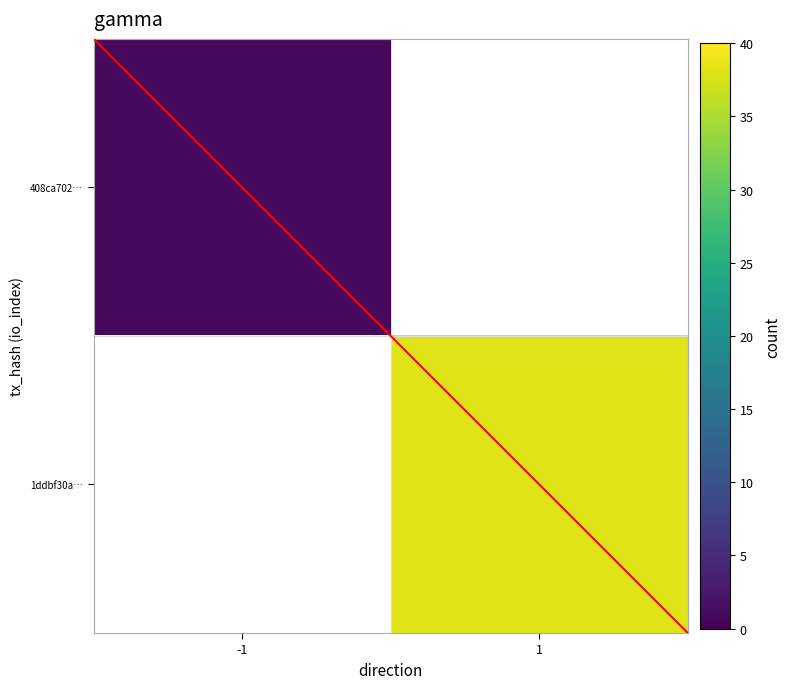

How many distinct data groups are displayed?

2